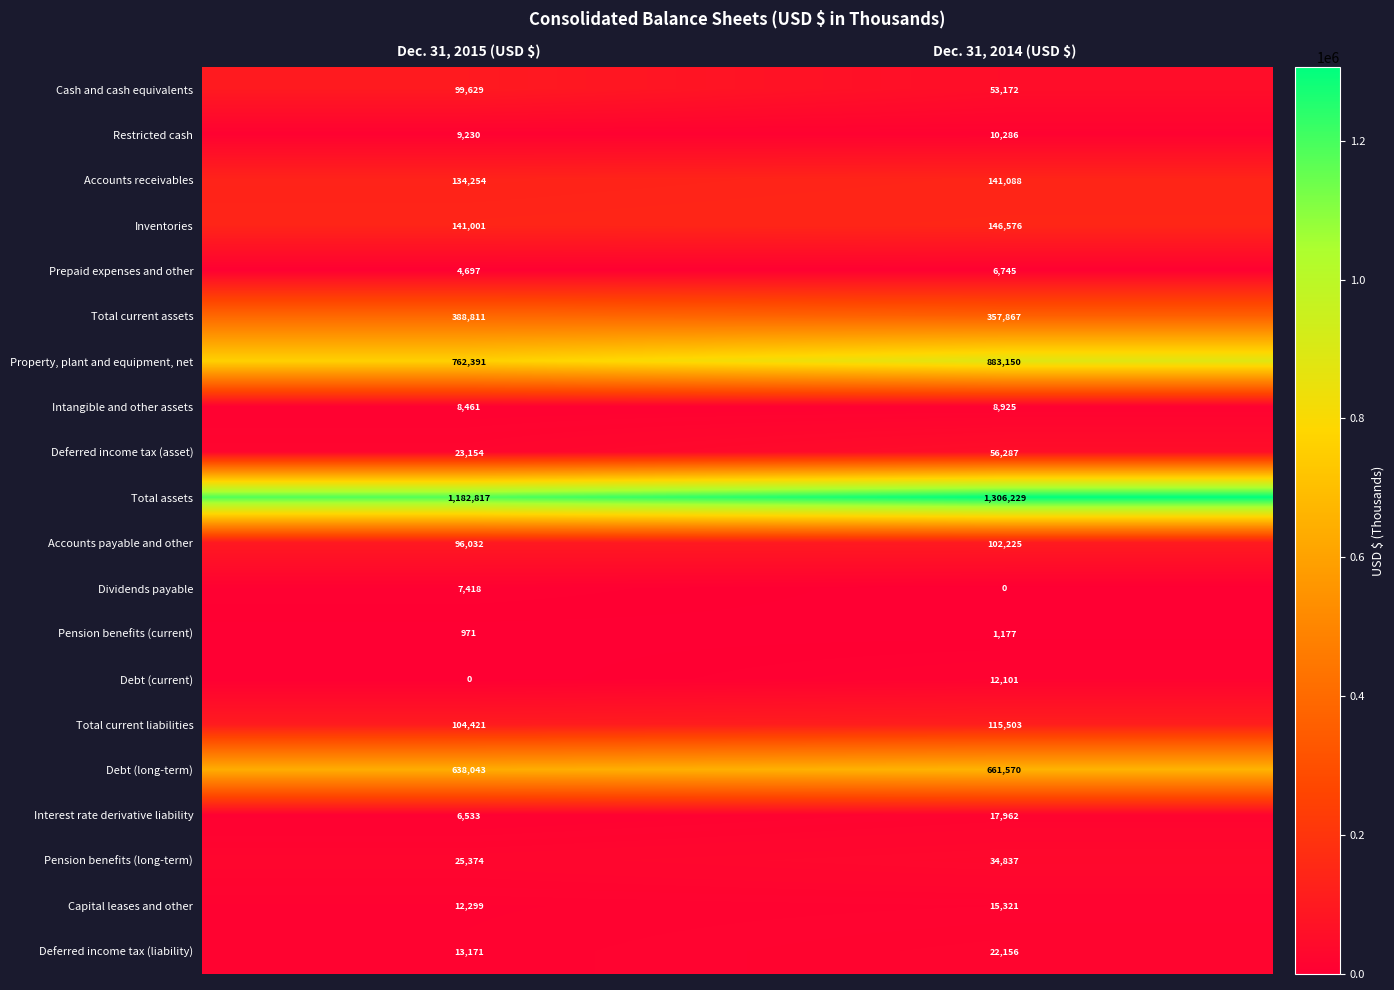

At which label is Deferred income tax (liability) closest to 17663?

Dec. 31, 2015 (USD $)